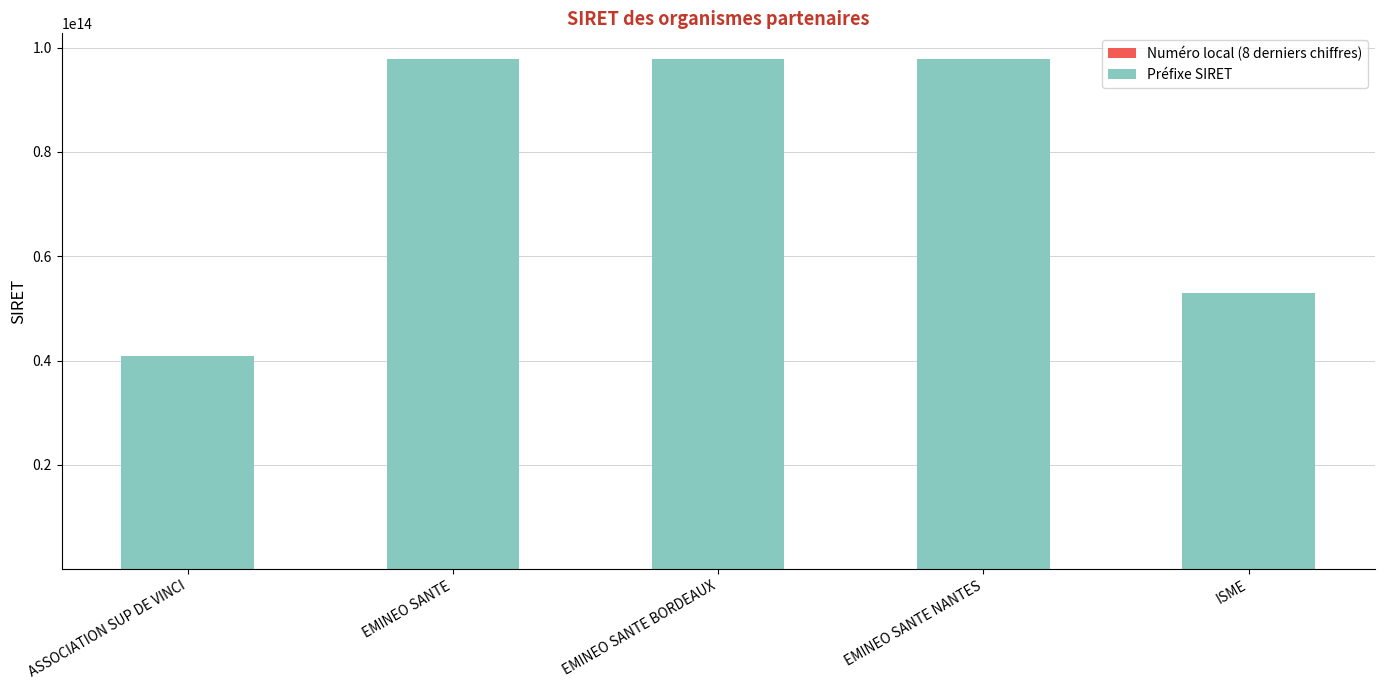

What is the label of the 4th bar from the left?

EMINEO SANTE NANTES